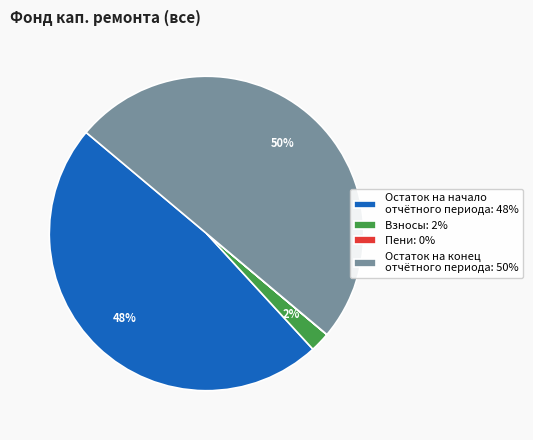

Is it true that Взносы: 2% is 2% of the pie?

True